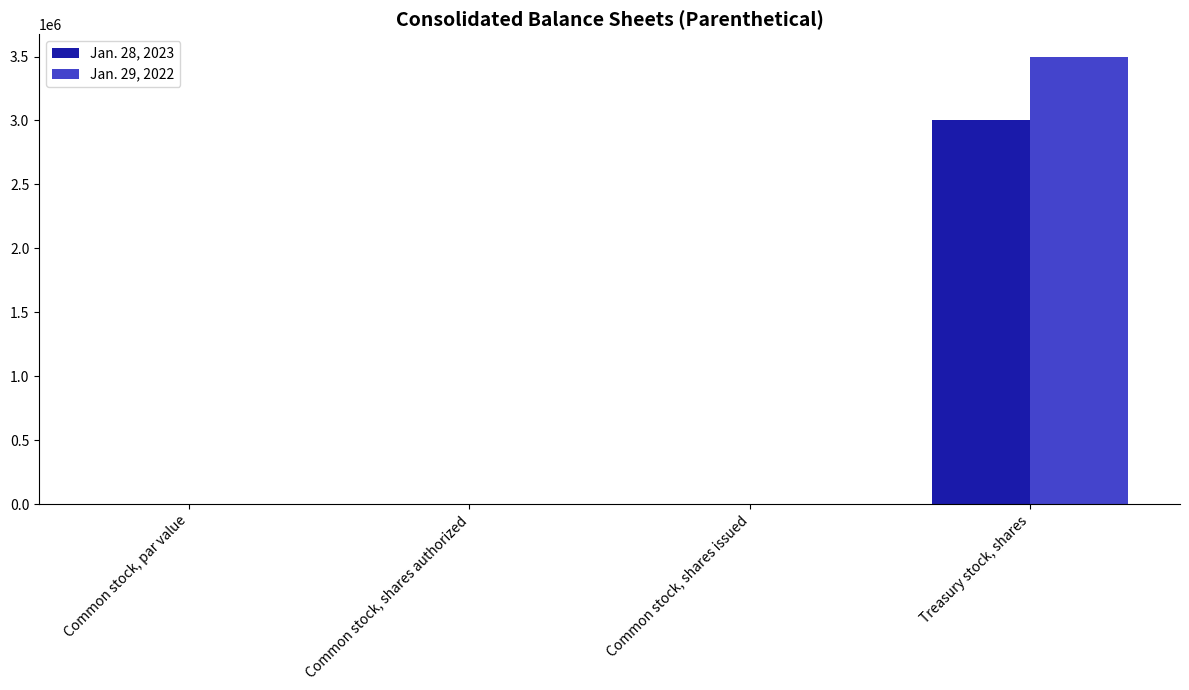

True or false: Jan. 29, 2022 has a value of 0.0 at Common stock, par value.

True